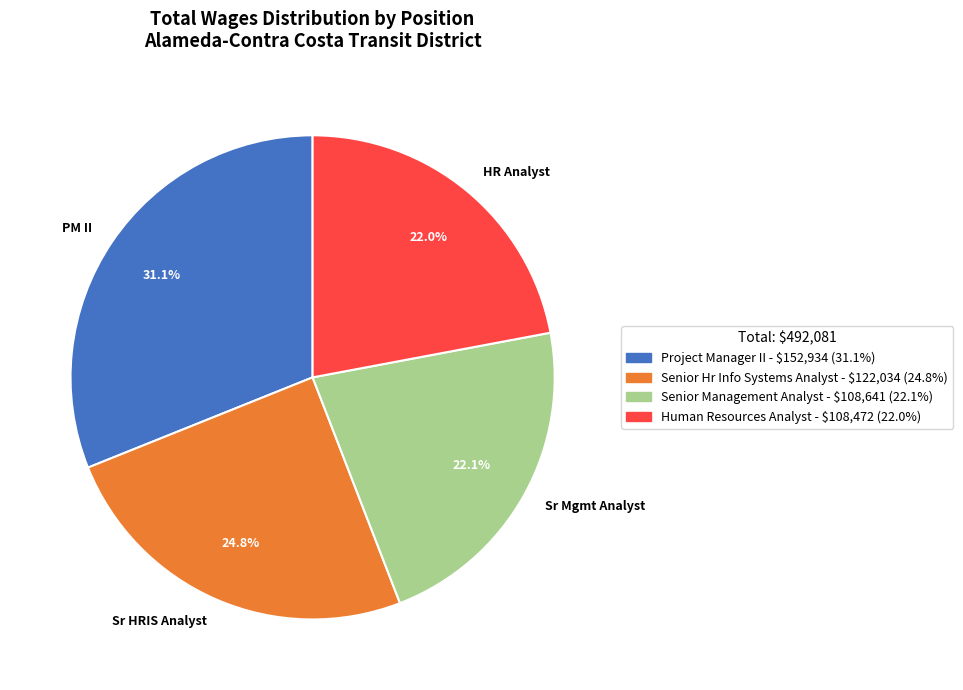

Which slice is the largest?

Project Manager II